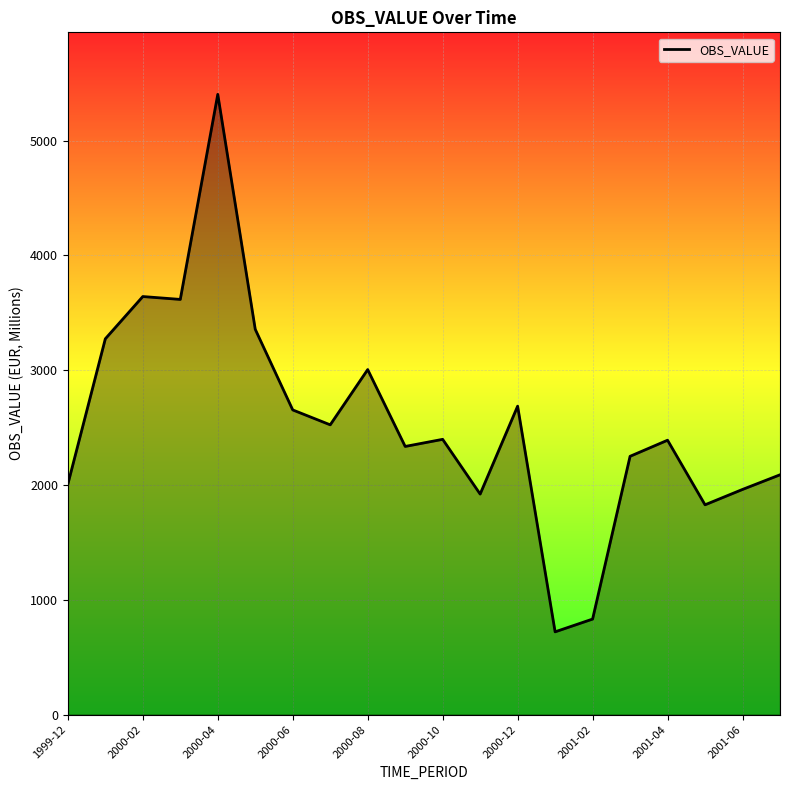

What is the minimum value shown in the chart?

720.8